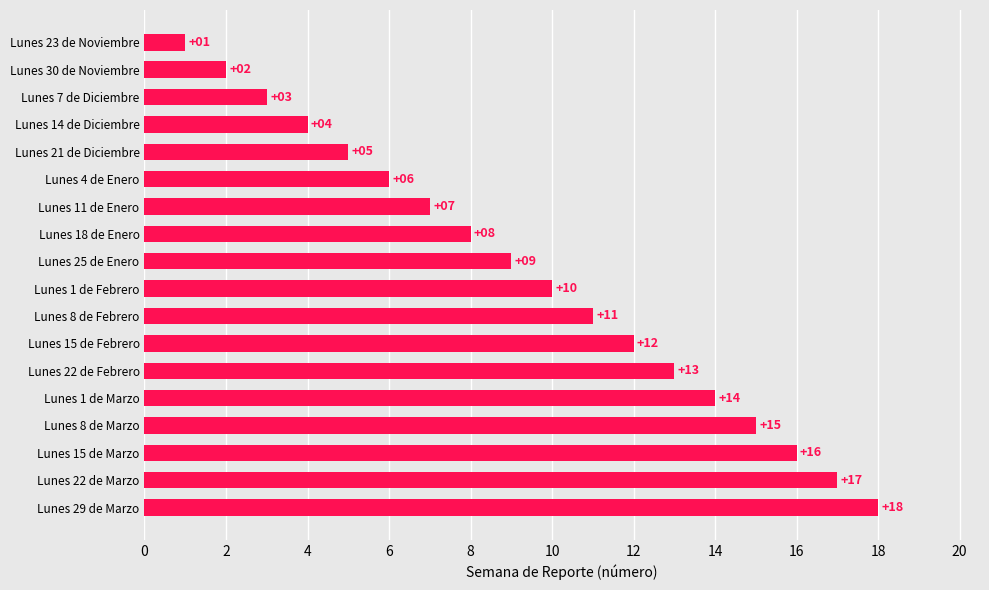

What is the sum of all values?

171